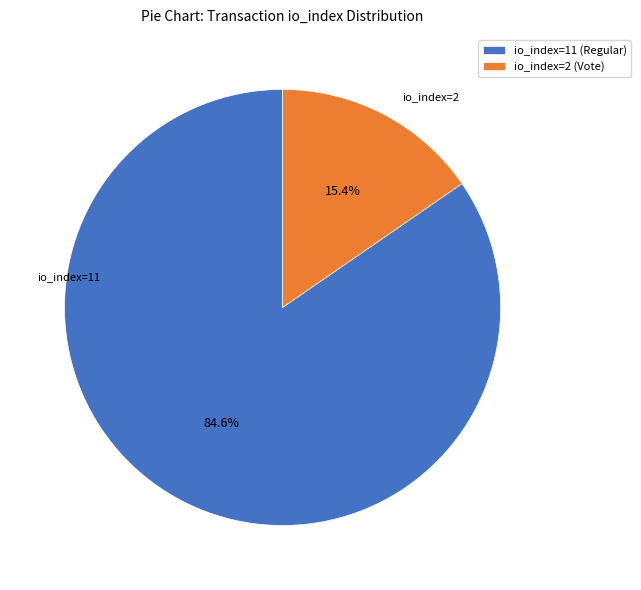

What is the ratio of the value at io_index=11 (Regular) to the value at io_index=2 (Vote)?

5.5